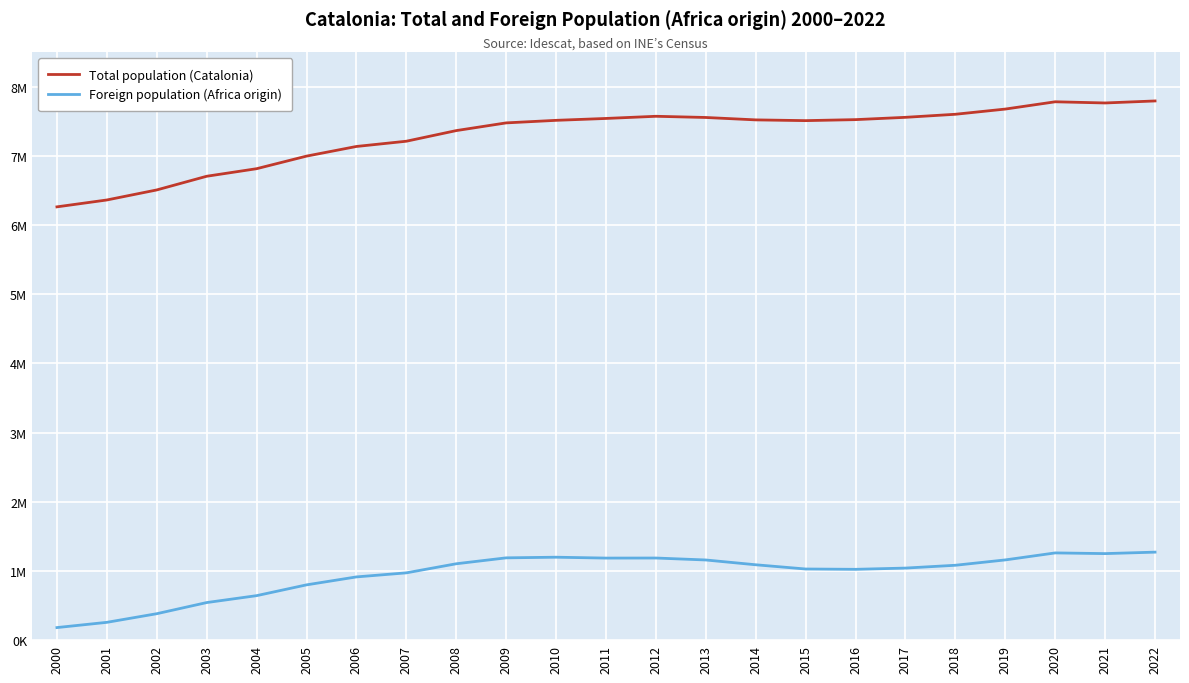

Is this an area chart (filled region under the line)?

No